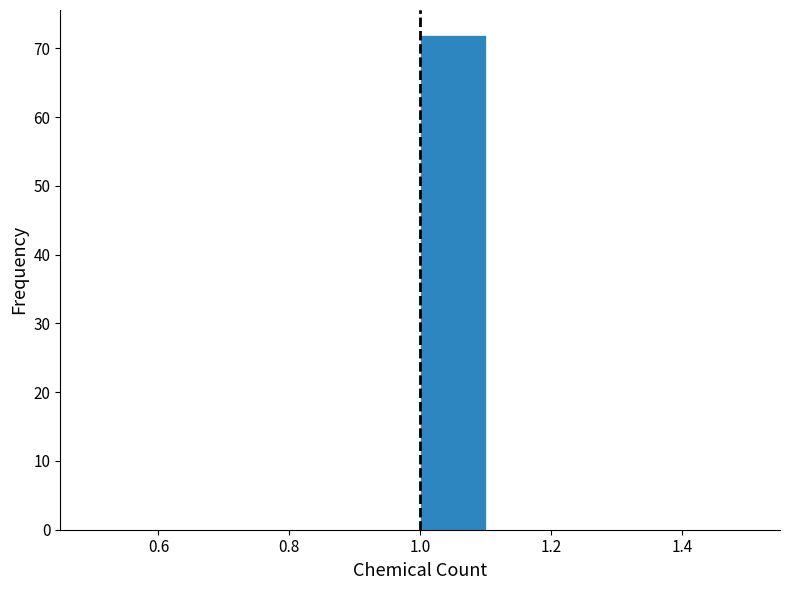

Reading left to right, transcribe this chart: for each bar, give the range it covers on the x-axis and its height. The values are not printed on the chart, so give them approximately, as read against the axis.

0.5 to 0.6: 0
0.6 to 0.7: 0
0.7 to 0.8: 0
0.8 to 0.9: 0
0.9 to 1.0: 0
1.0 to 1.1: 72
1.1 to 1.2: 0
1.2 to 1.3: 0
1.3 to 1.4: 0
1.4 to 1.5: 0